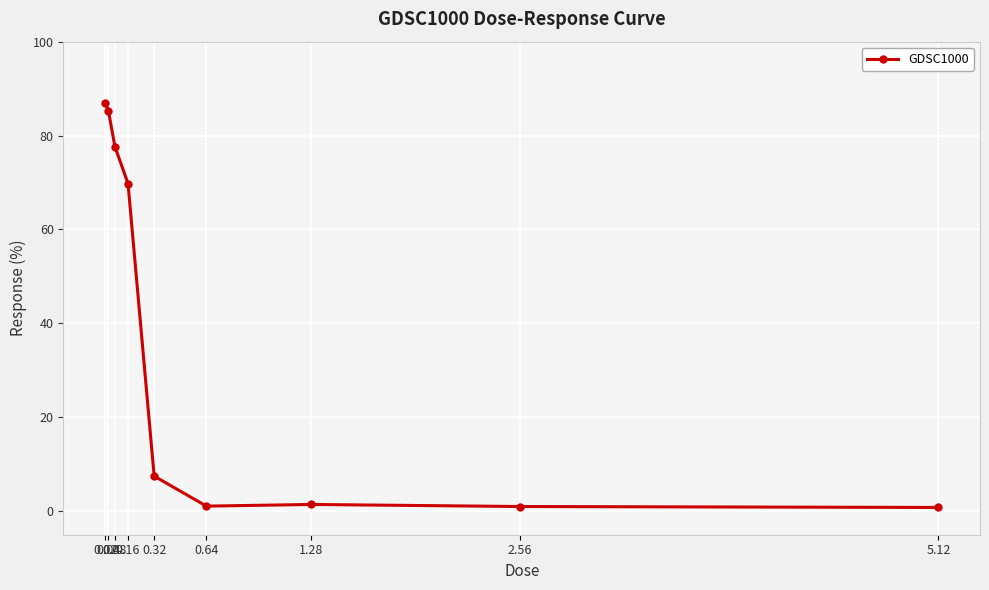

What is the difference between the second highest and minimum values?

84.4